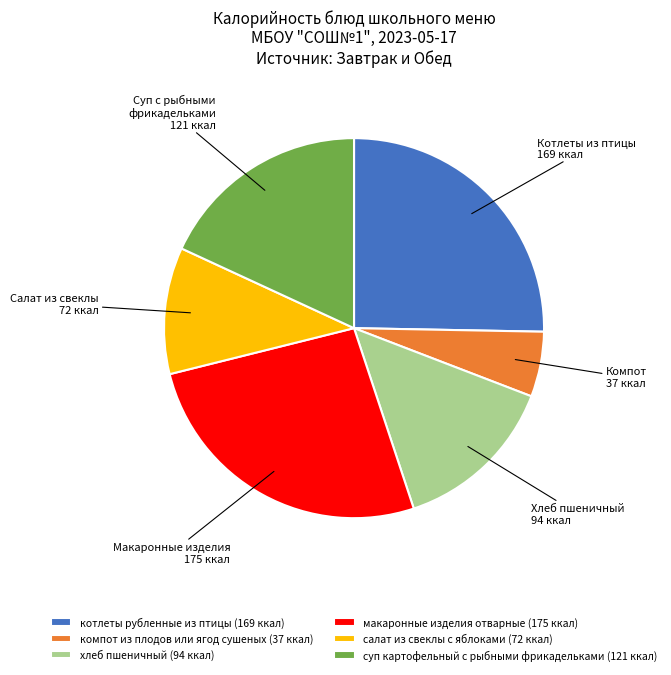

How many segments does this pie chart have?

6